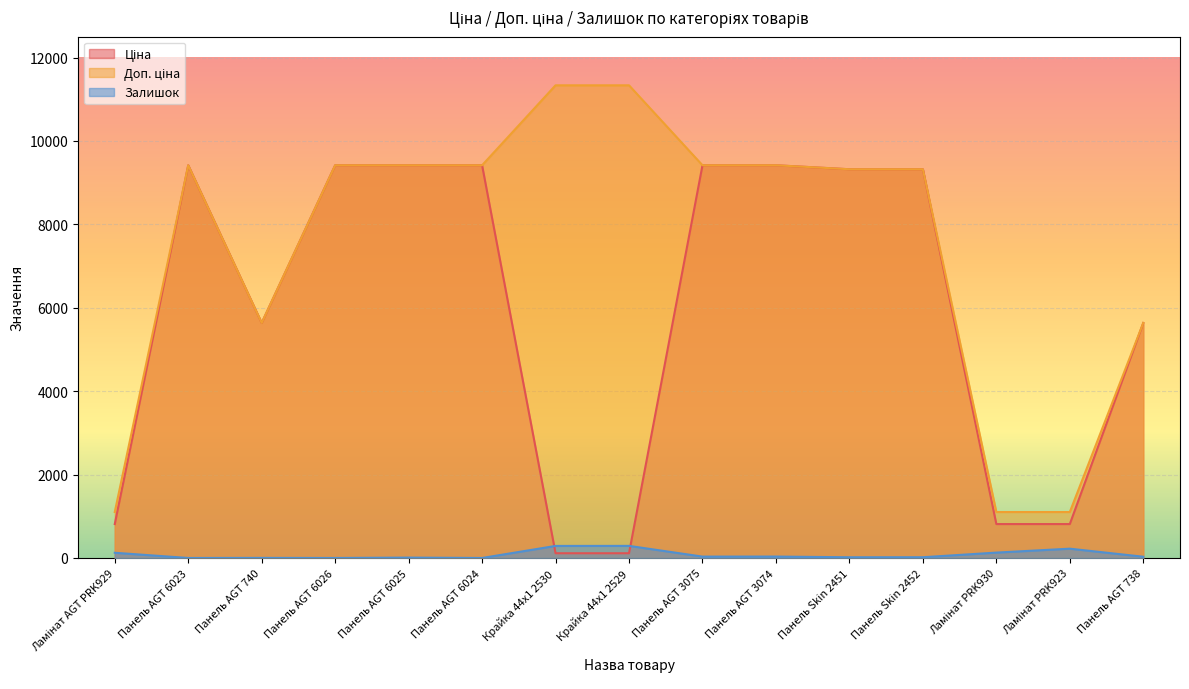

True or false: Ціна has a value of 9321.4 at Панель Skin 2451.

True